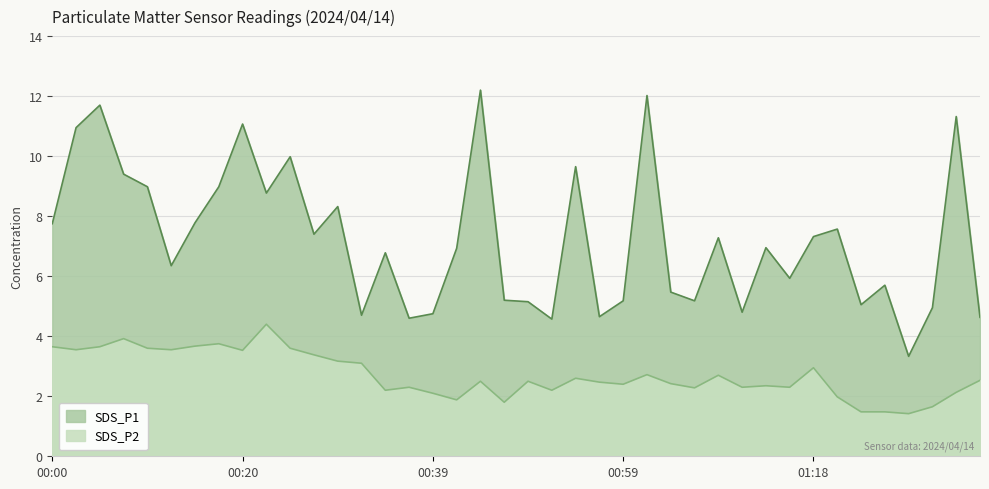

Which series has the largest total across all categories?

SDS_P1